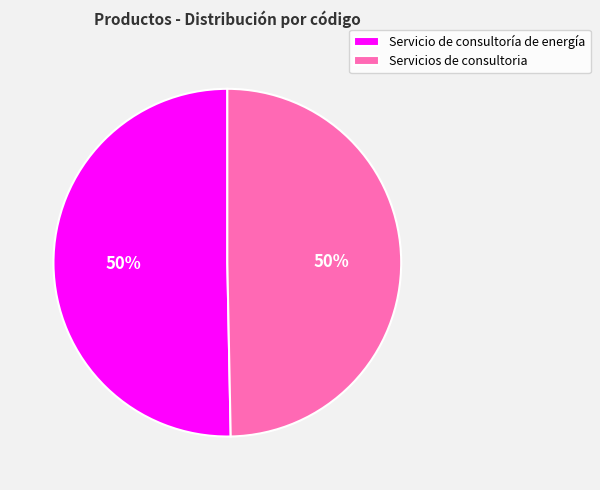

To the nearest percent, what is the combined percentage of Servicios de consultoria and Servicio de consultoría de energía?

100%